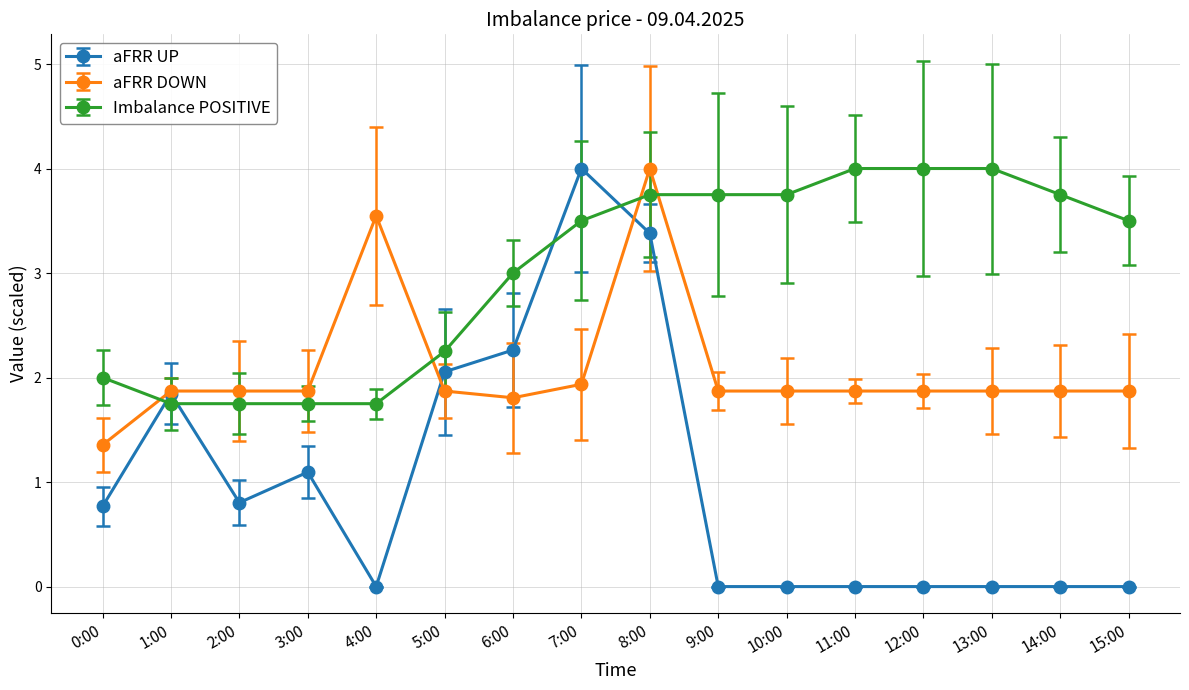

How many data points does each series have?

16